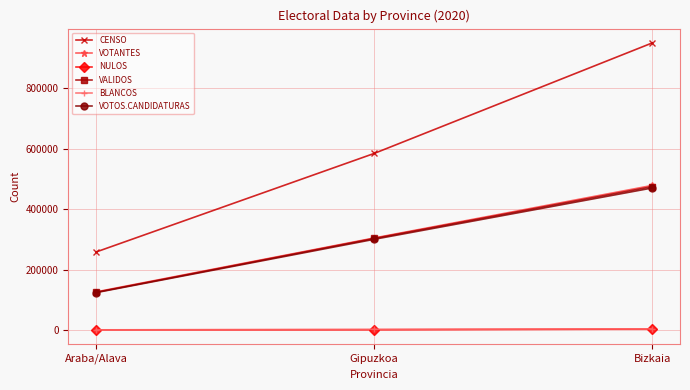

What is the total value across all series at Bizkaia?

2383822